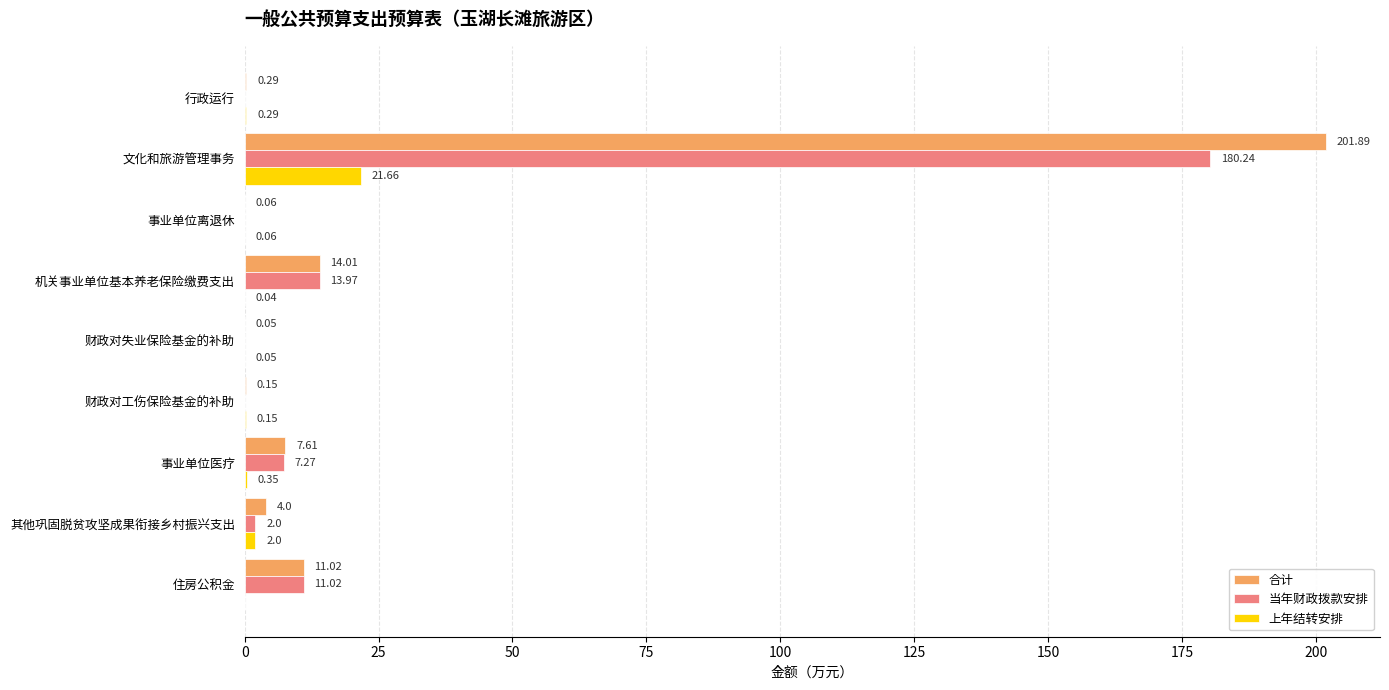

At which label is 上年结转安排 closest to 10?

其他巩固脱贫攻坚成果衔接乡村振兴支出